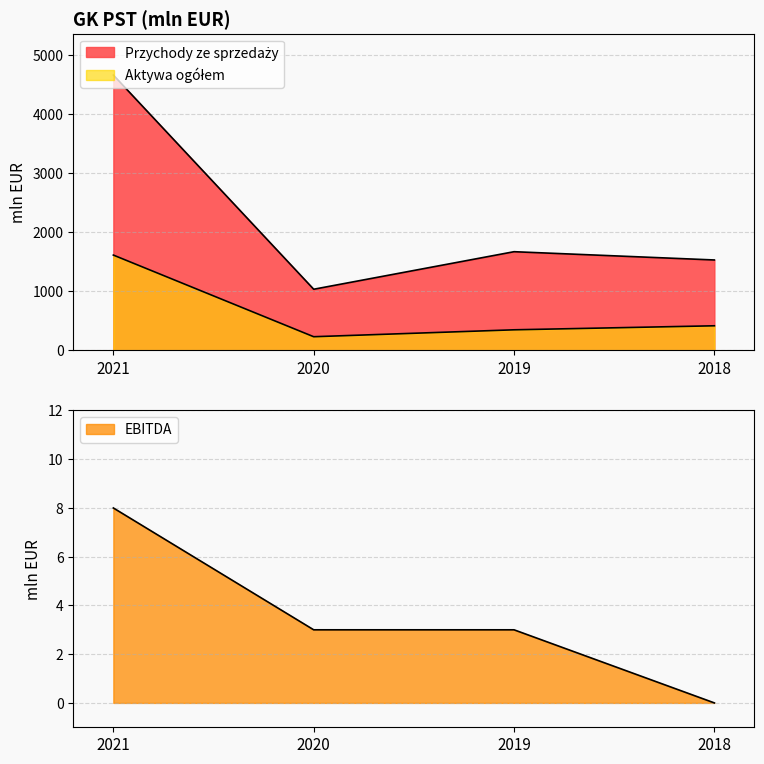

At how many categories does at least one series exceed 432?

4